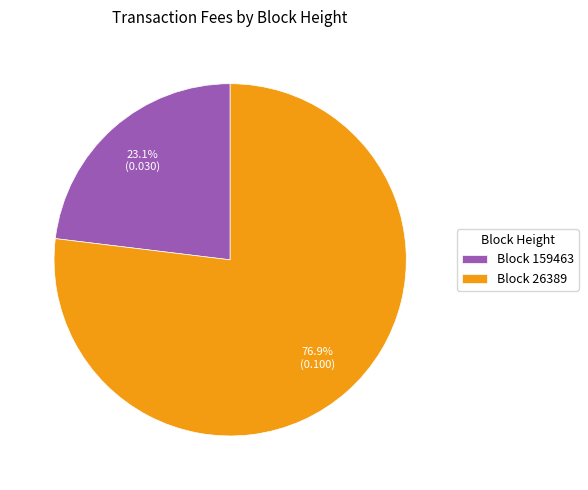

To the nearest percent, what is the difference between the largest and smallest slice percentages?

54%